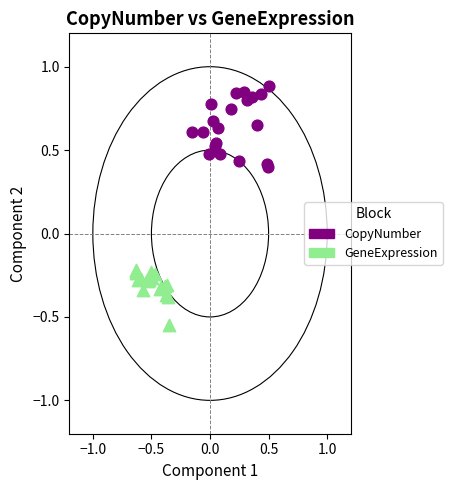

Which series reaches the maximum Y coordinate?

CopyNumber